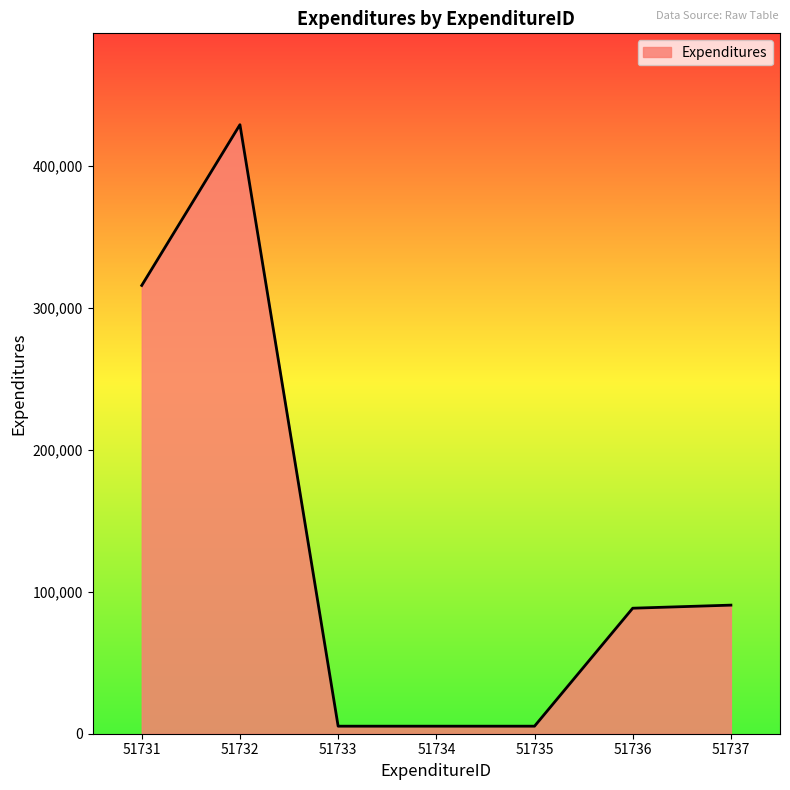

How many categories are shown in the chart?

7